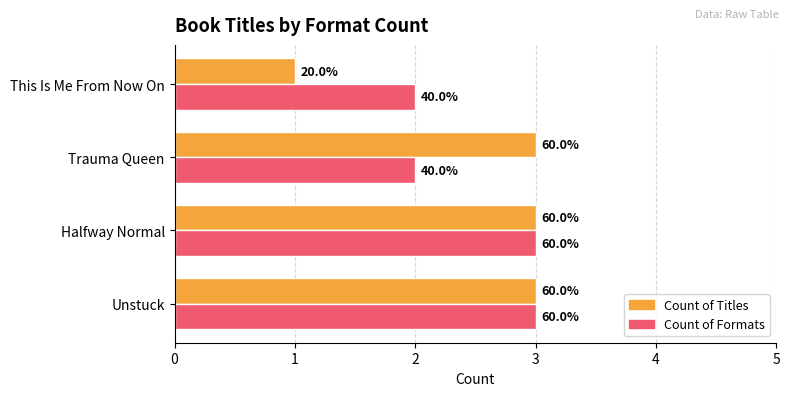

At how many categories does at least one series exceed 1?

4